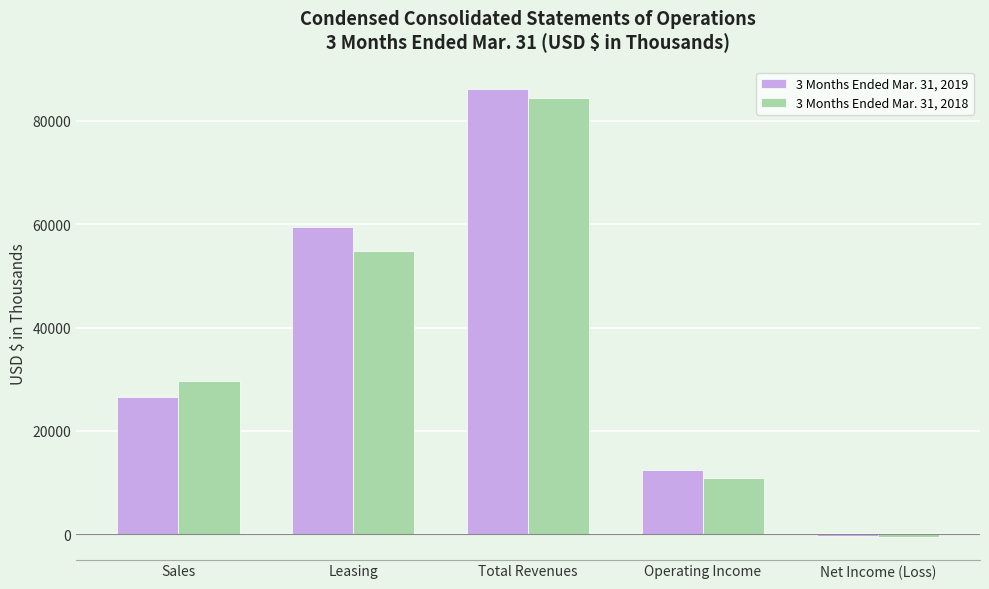

What is the difference between the highest and lowest values at Total Revenues?

1788